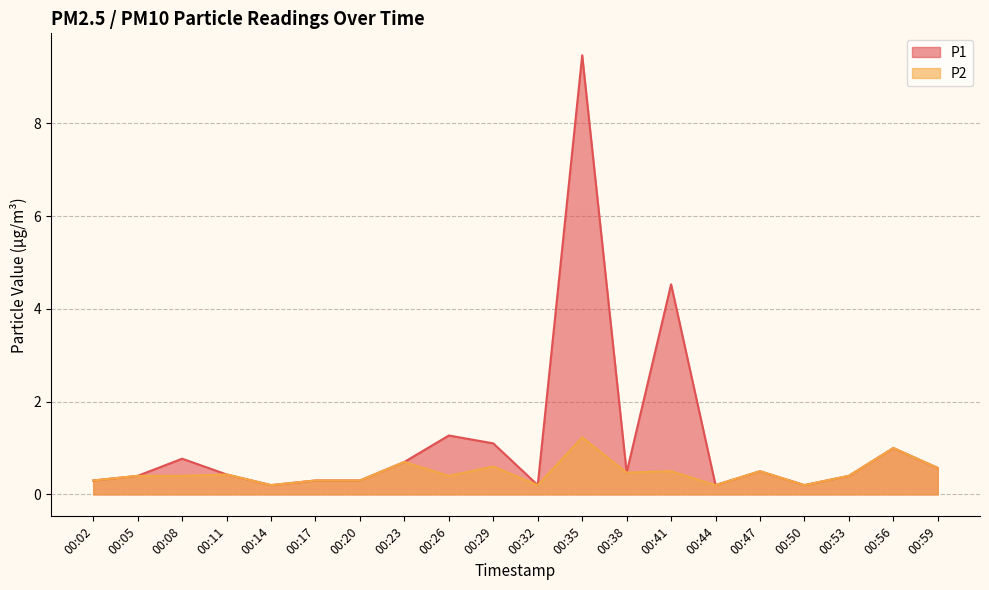

What is the average value of the P1 series?

1.2